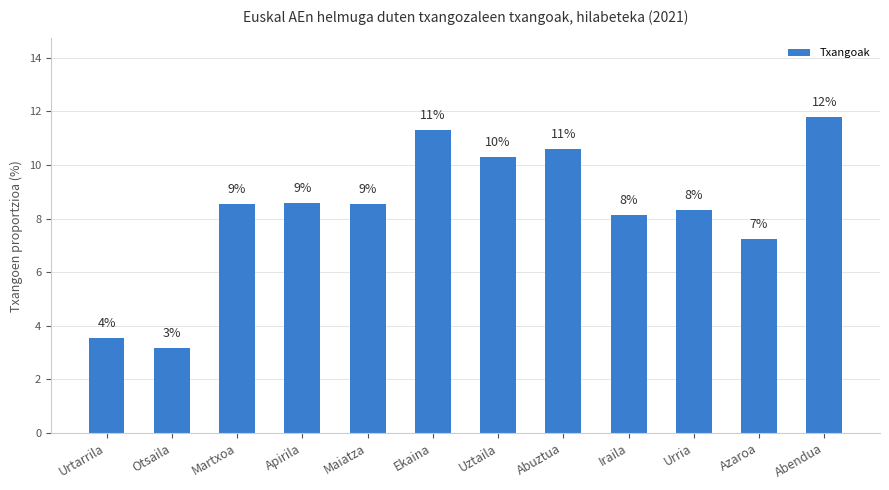

Reading left to right, what are all the values shown in this chart?

3.5	3.2	8.6	8.6	8.5	11.3	10.3	10.6	8.1	8.3	7.2	11.8